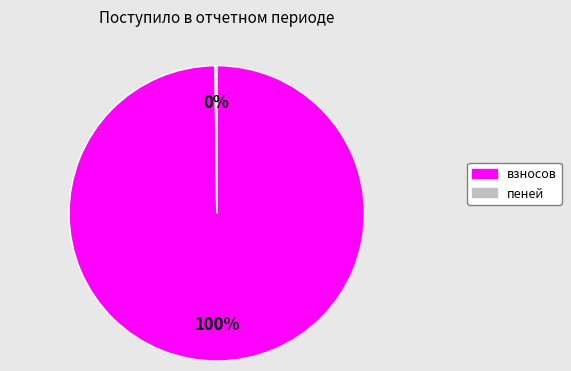

True or false: взносов accounts for 100% of the total.

True